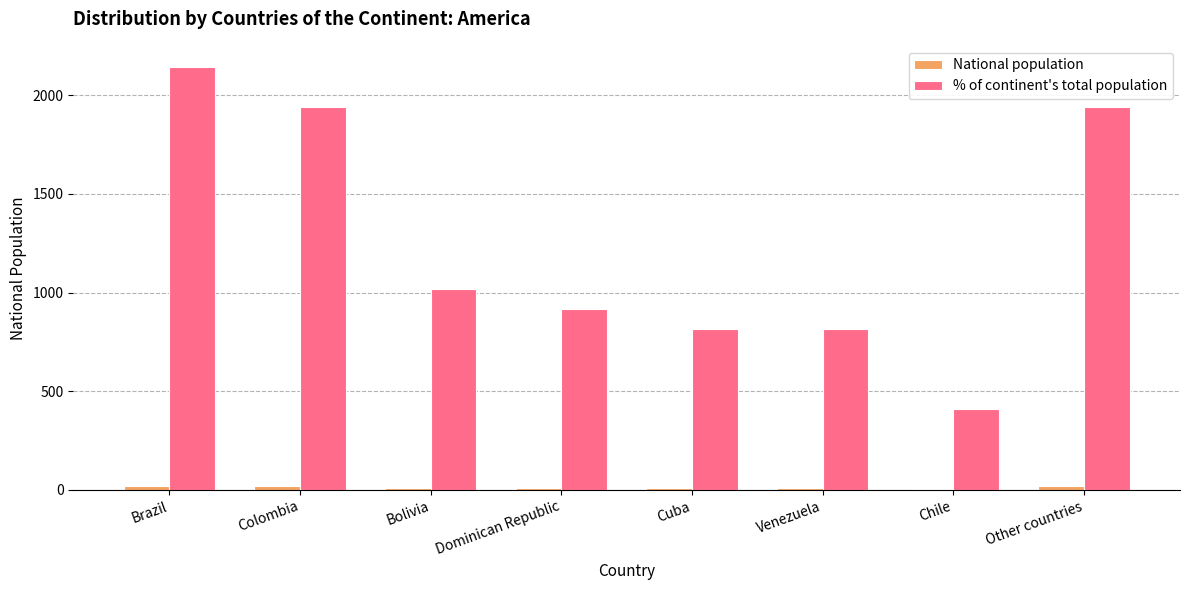

Is it true that % of continent's total population equals 1939 at Other countries?

True